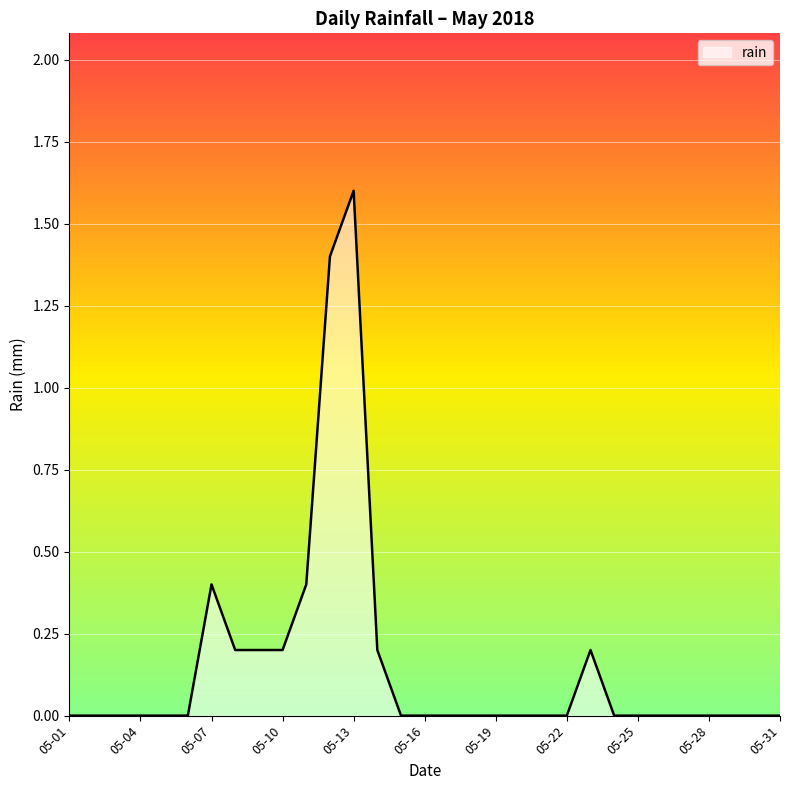

What is the maximum value shown in the chart?

1.6